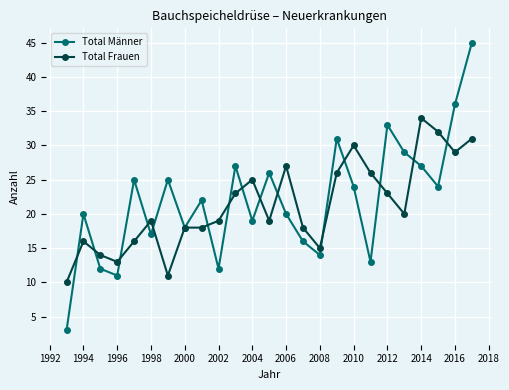

What is the value of the Total Frauen point at the 7th from the left?

11